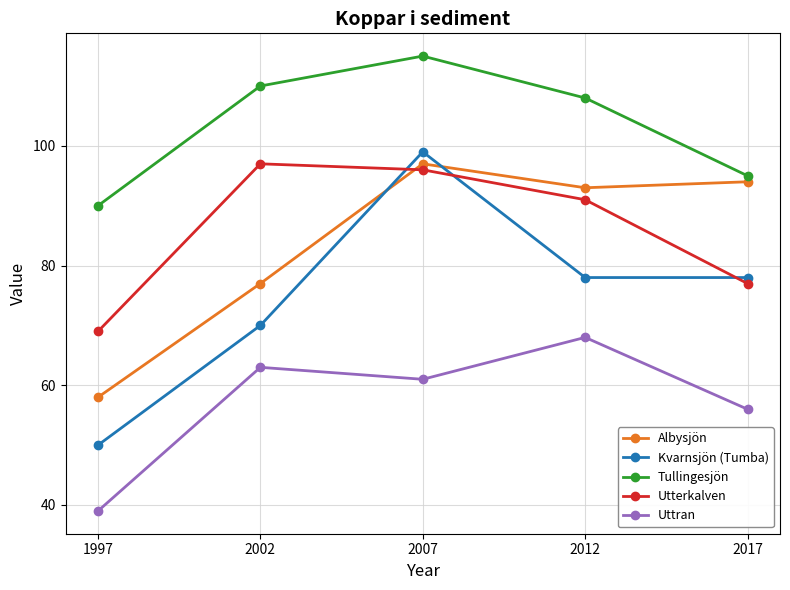

What is the sum of all Utterkalven values?

430